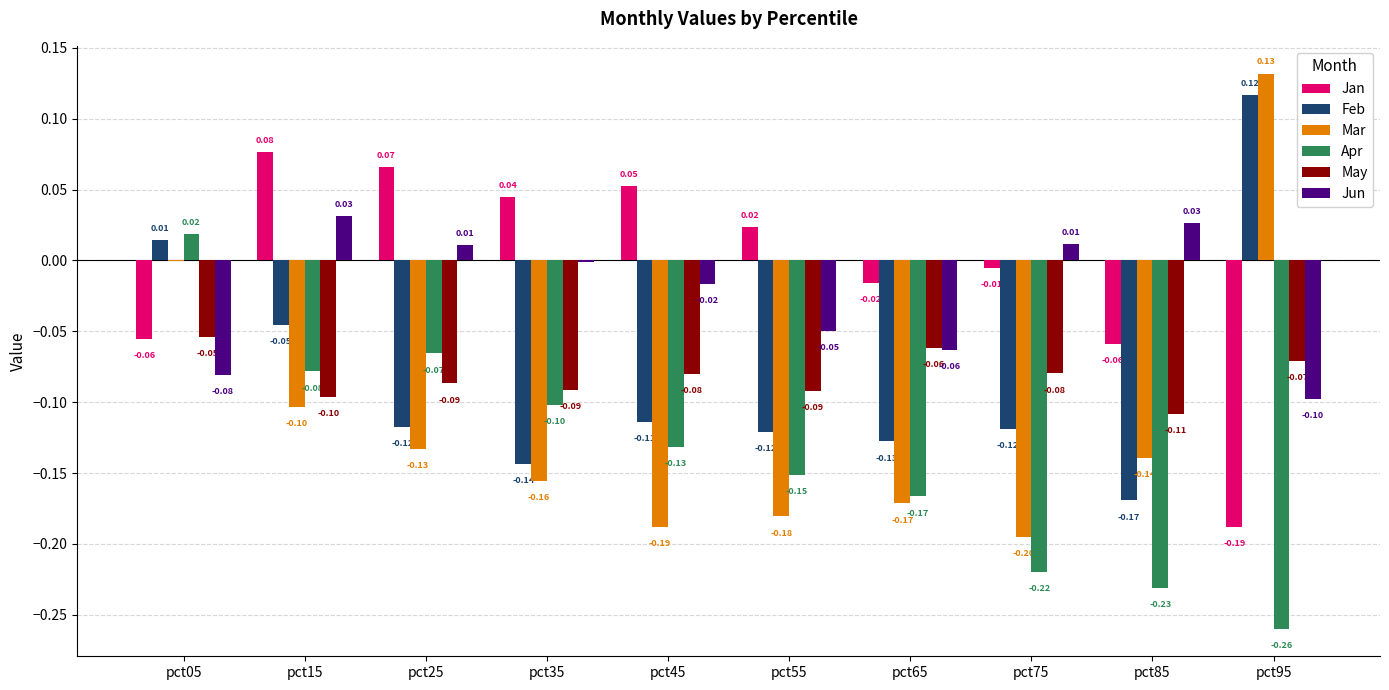

How many groups of bars are there?

10